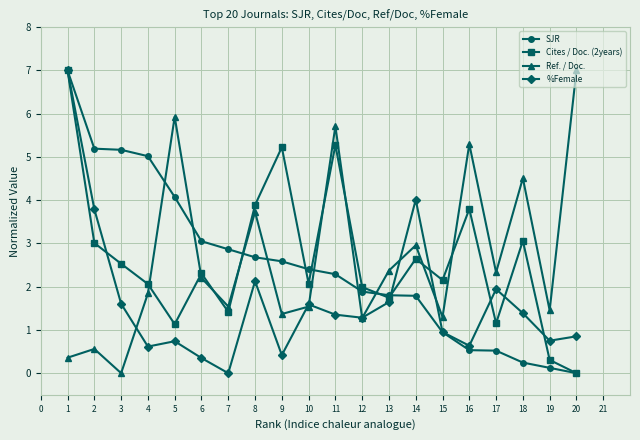

What is the sum of the Ref. / Doc. values at 14 and 13?

5.3